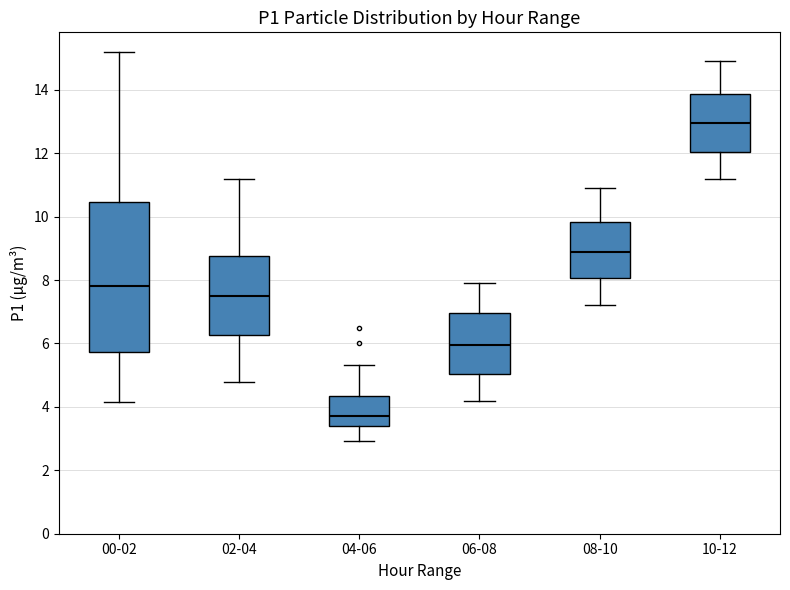

Reading left to right, read every box against the y-axis: the position of its median line, the range the box covers, and the ends of its whiskers. The values are not printed on the chart, so give them approximately, as read against the axis.

00-02: median 7.8, box 5.8 to 10.4, whiskers 4.2 to 15.2
02-04: median 7.6, box 6.2 to 8.8, whiskers 4.8 to 11.2
04-06: median 3.8, box 3.4 to 4.4, whiskers 3.0 to 5.4
06-08: median 6.0, box 5.0 to 7.0, whiskers 4.2 to 8.0
08-10: median 9.0, box 8.0 to 9.8, whiskers 7.2 to 11.0
10-12: median 13.0, box 12.0 to 13.8, whiskers 11.2 to 15.0